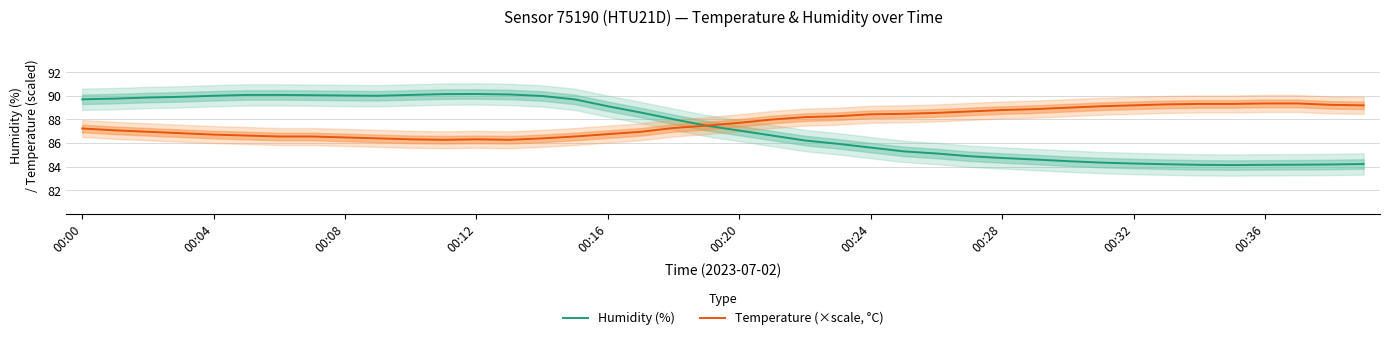

What is the minimum value shown in the chart?

84.1